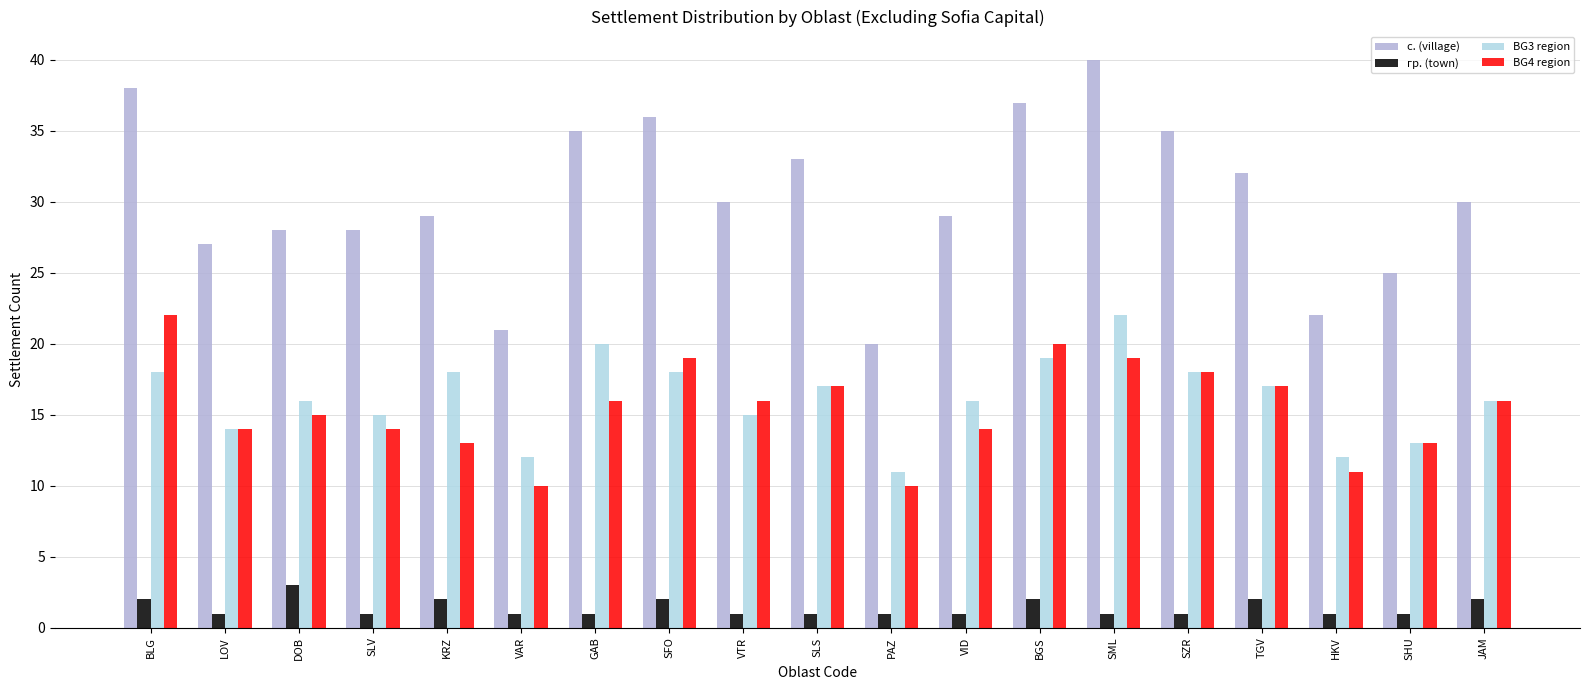

What is the total value across all series at BGS?

78